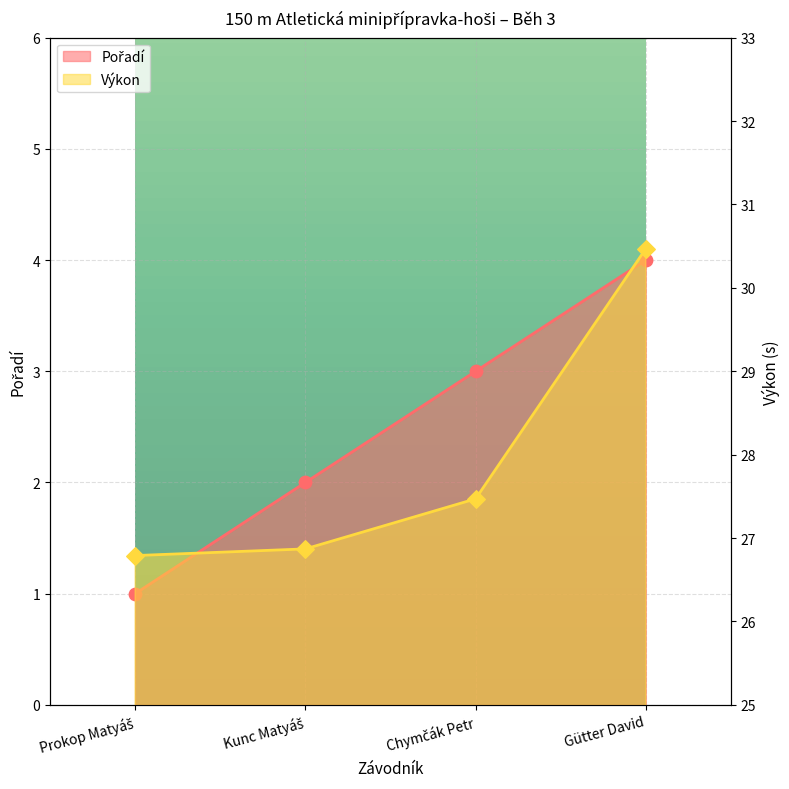

Is the value of Výkon at Kunc Matyáš greater than the value of Pořadí at Gütter David?

Yes